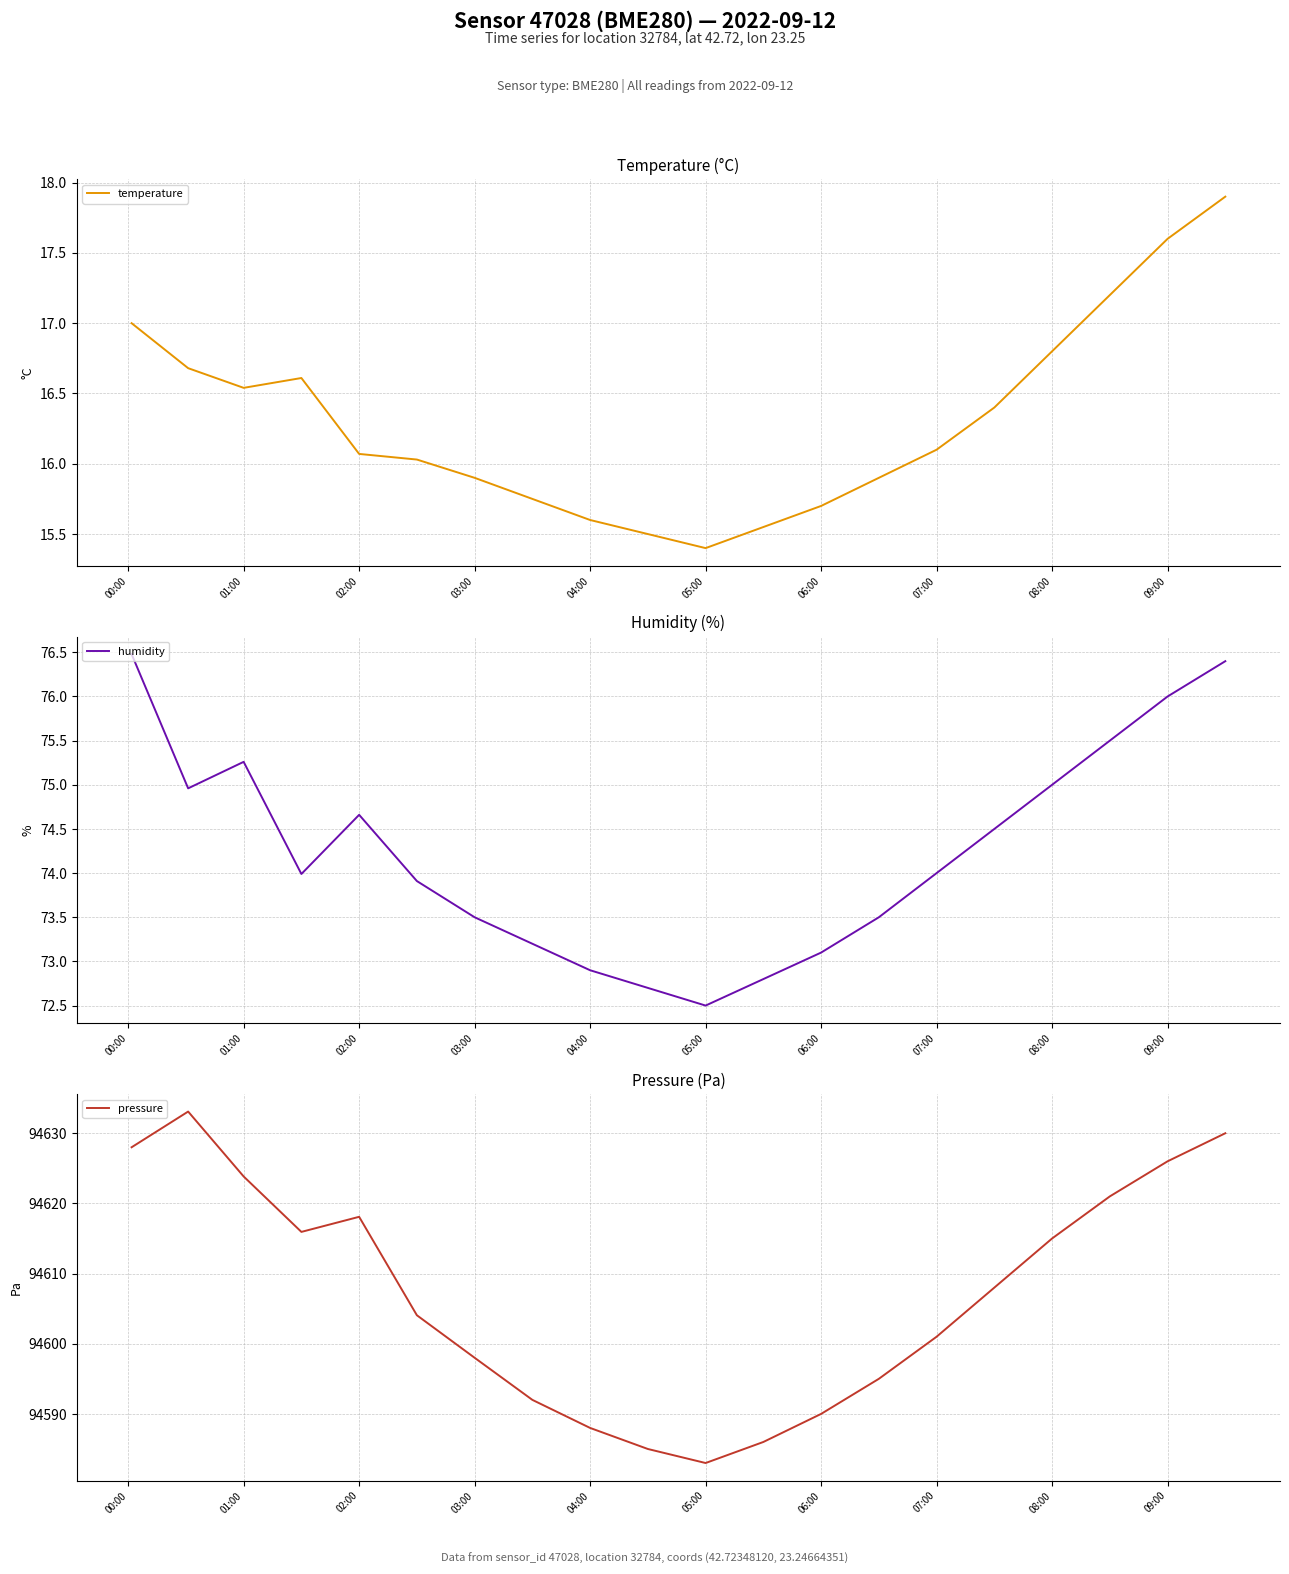

The value of humidity at 02:00 is 32.6. True or false?

False